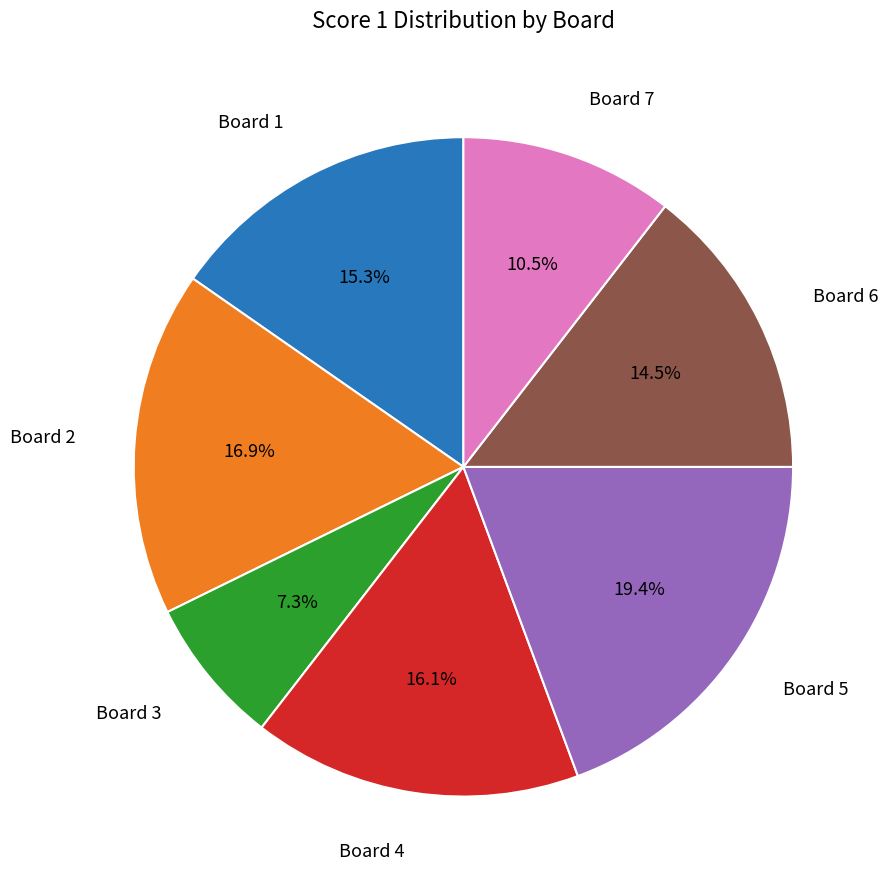

How many segments does this pie chart have?

7